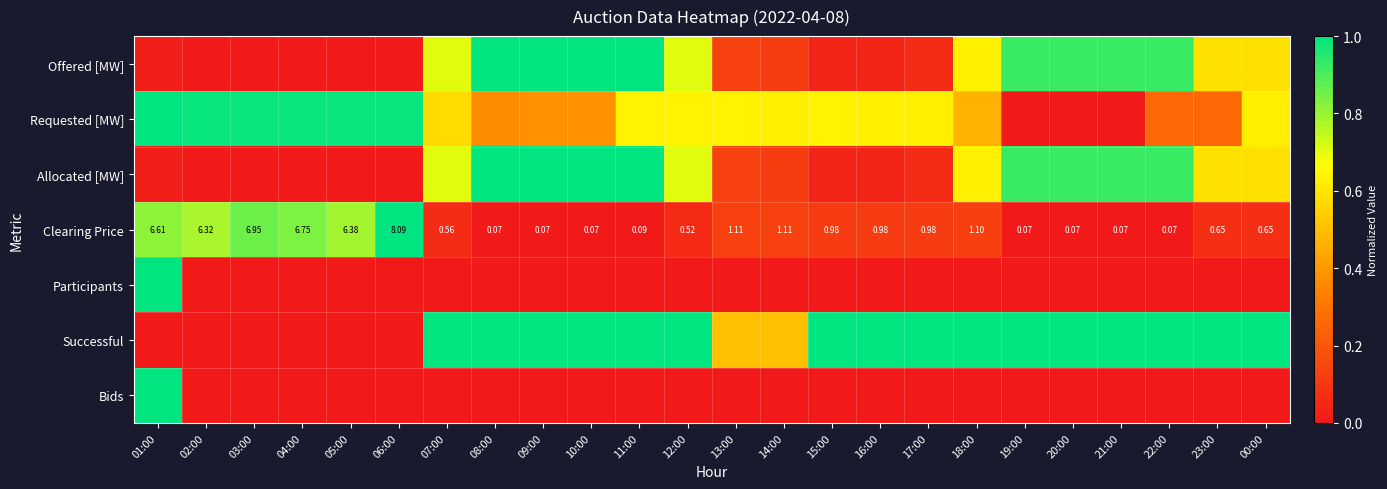

Is it true that Requested [MW] equals 1.8 at 06:00?

False